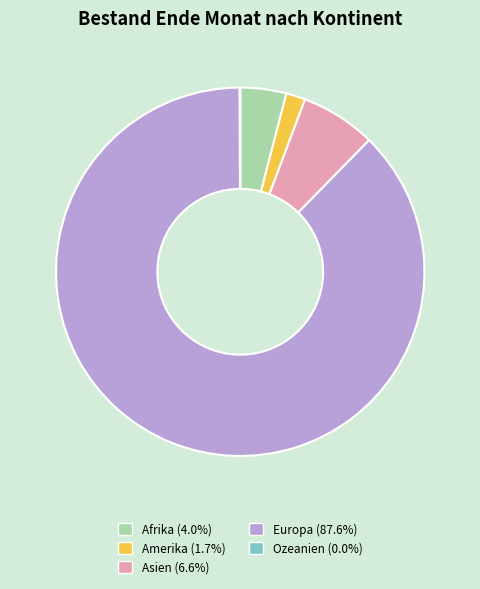

Is the sum of Amerika and Europa greater than half?

Yes